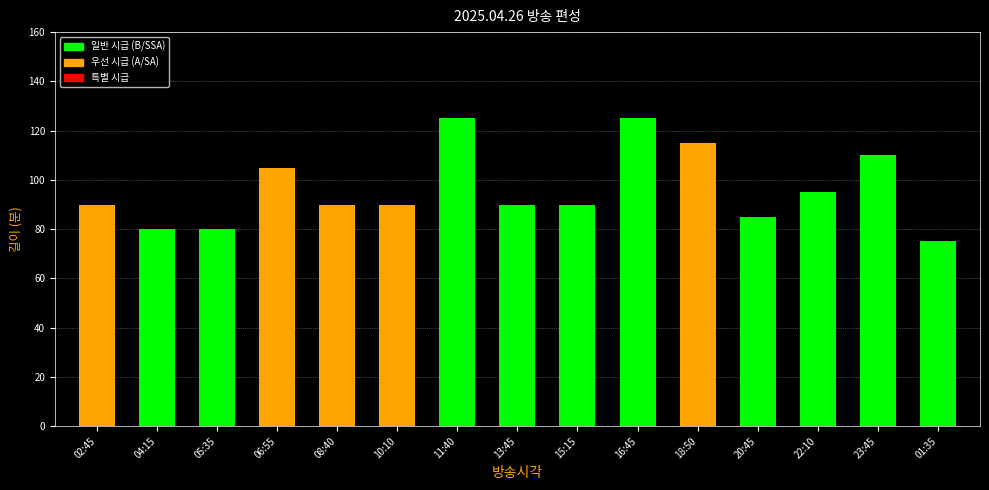

Reading right to left, extract all data points from this chart.

01:35=75	23:45=110	22:10=95	20:45=85	18:50=115	16:45=125	15:15=90	13:45=90	11:40=125	10:10=90	08:40=90	06:55=105	05:35=80	04:15=80	02:45=90